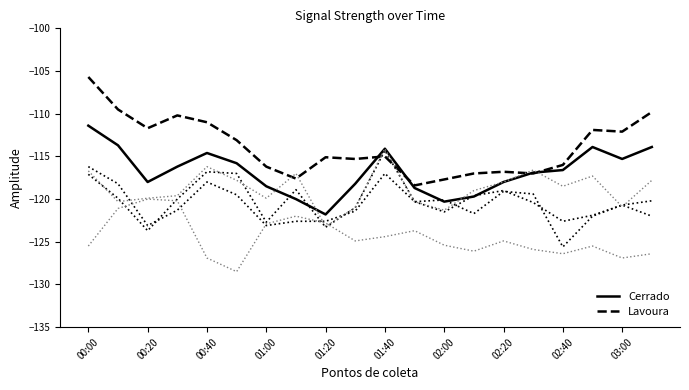

True or false: Cerrado and Lavoura intersect in this chart.

True